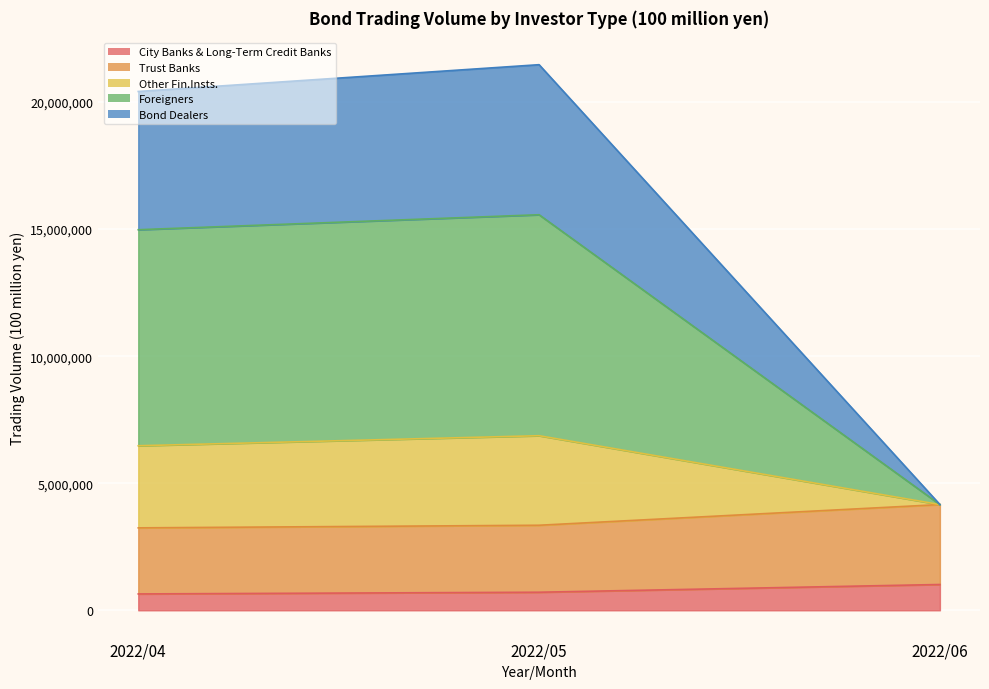

At which category does the chart reach its peak across all series?

2022/05